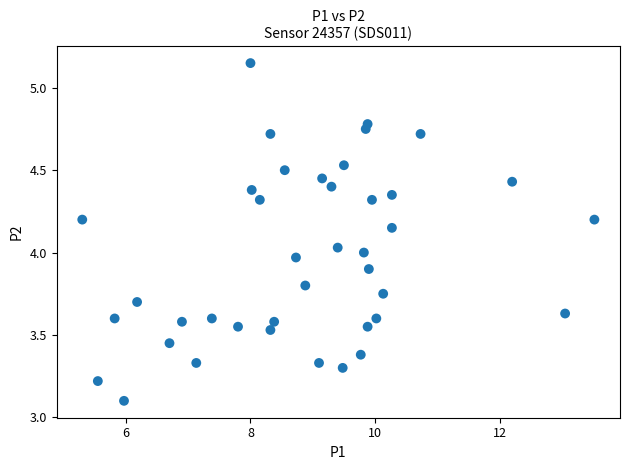

What is the range of X values (max minus min)?

8.2